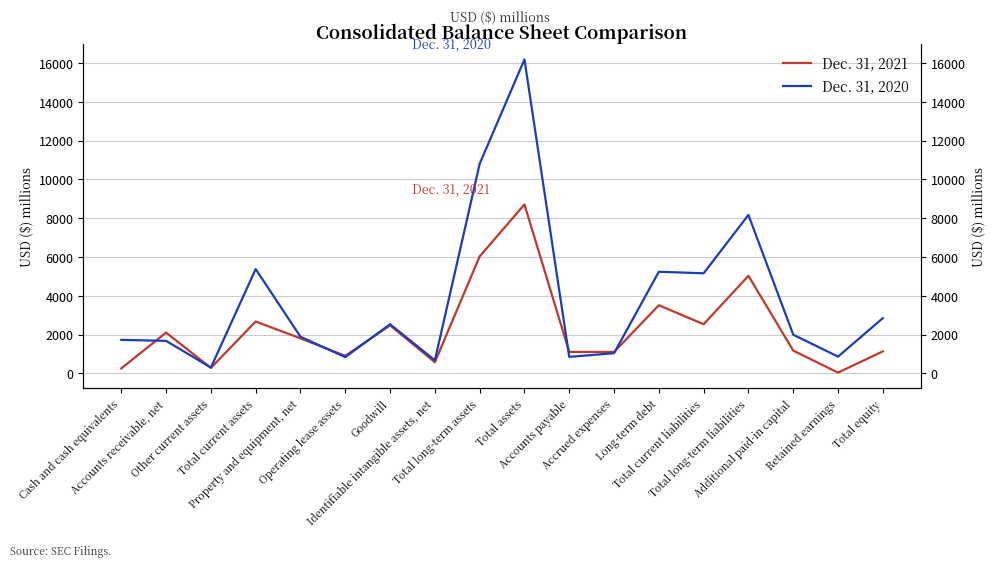

True or false: Dec. 31, 2020 has more than 0 interior local peaks.

True